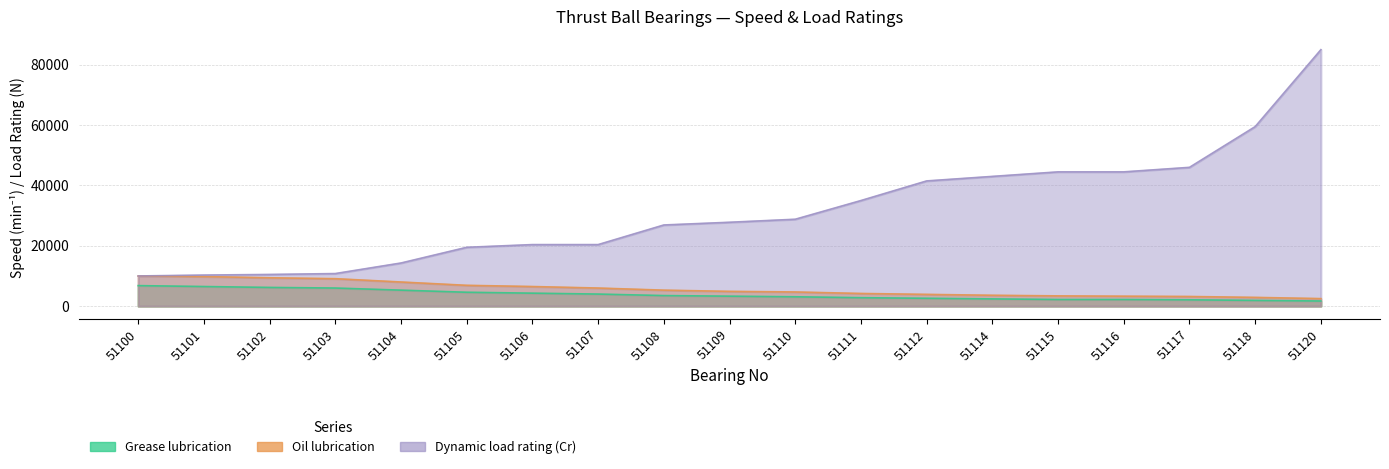

The value of Dynamic load rating (Cr) at 51112 is 63753. True or false?

False